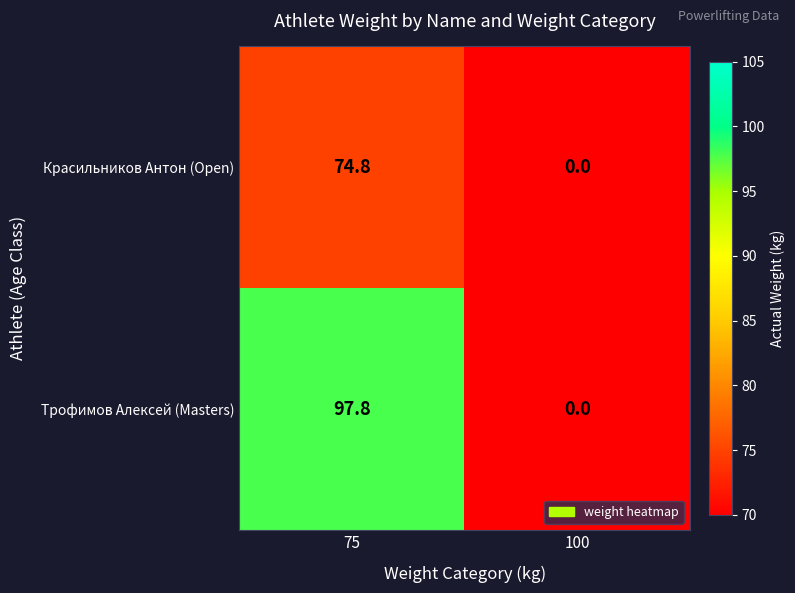

Reading right to left, extract all data points from this chart.

Красильников Антон (Open): 100=0.0	75=74.8
Трофимов Алексей (Masters): 100=0.0	75=97.8